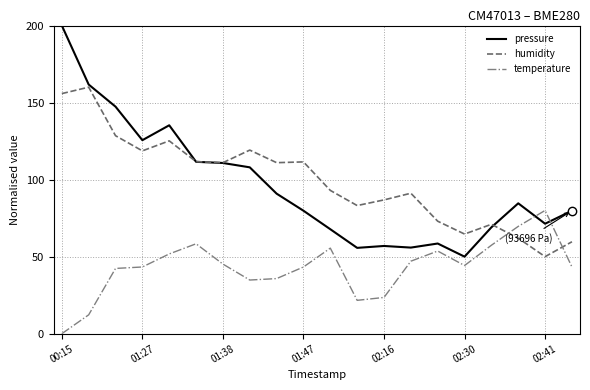

What is the maximum value for temperature?

80.0